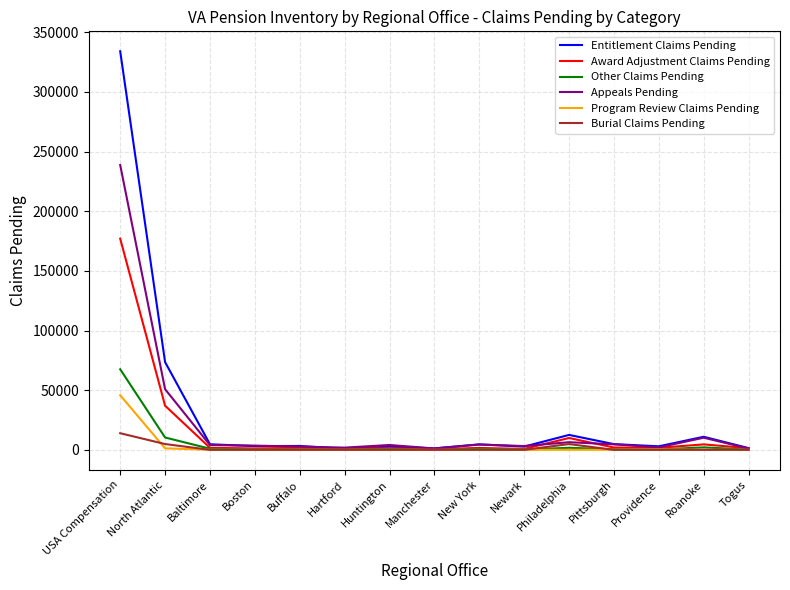

What is the maximum value for Program Review Claims Pending?

45728